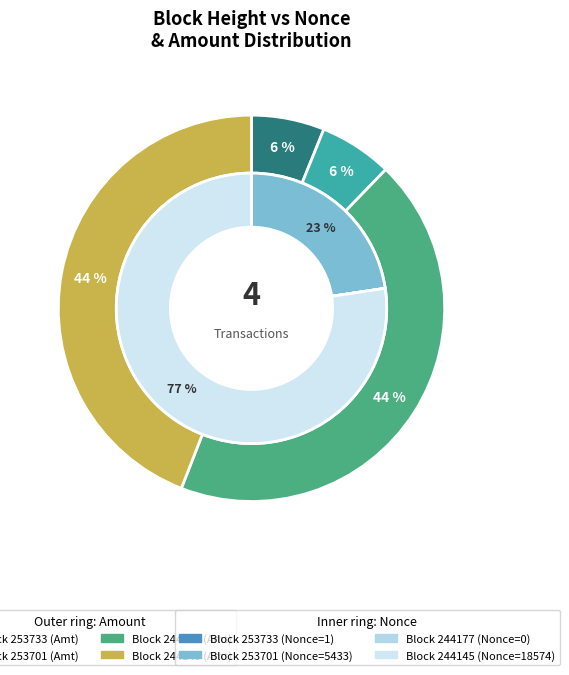

Do 244177 and 244145 together represent more than half of the pie?

Yes